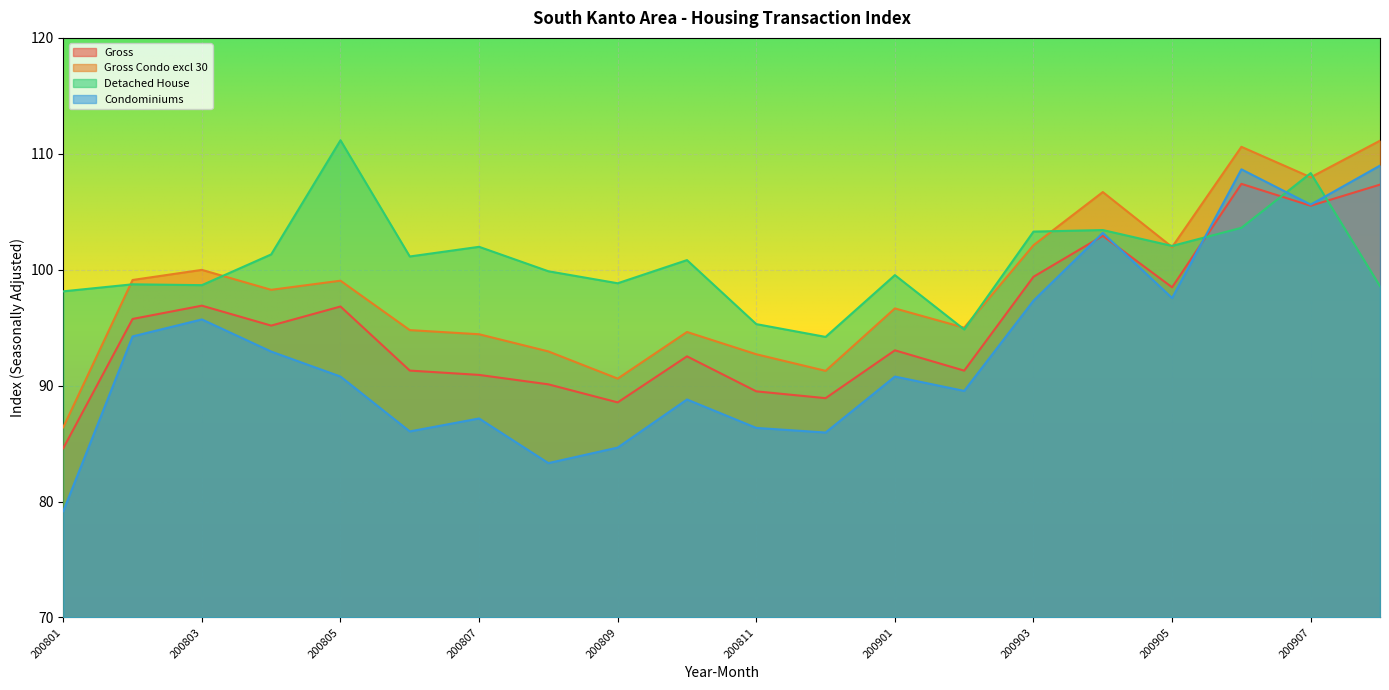

Which series has the widest spread of values?

Condominiums